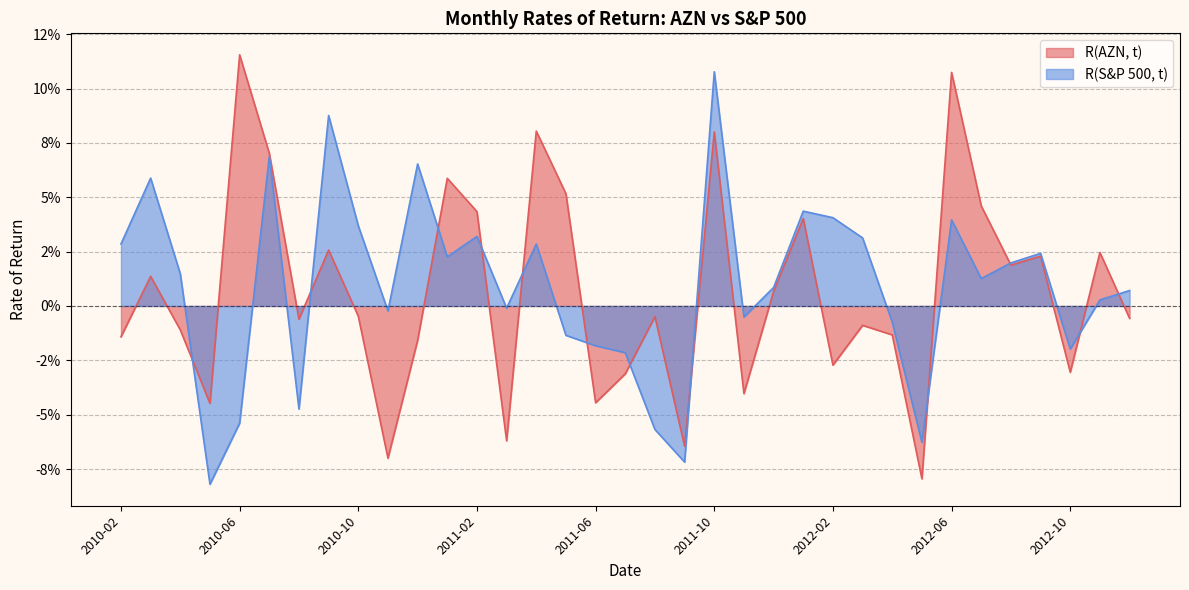

At which label does R(AZN, t) reach its peak?

2010-06